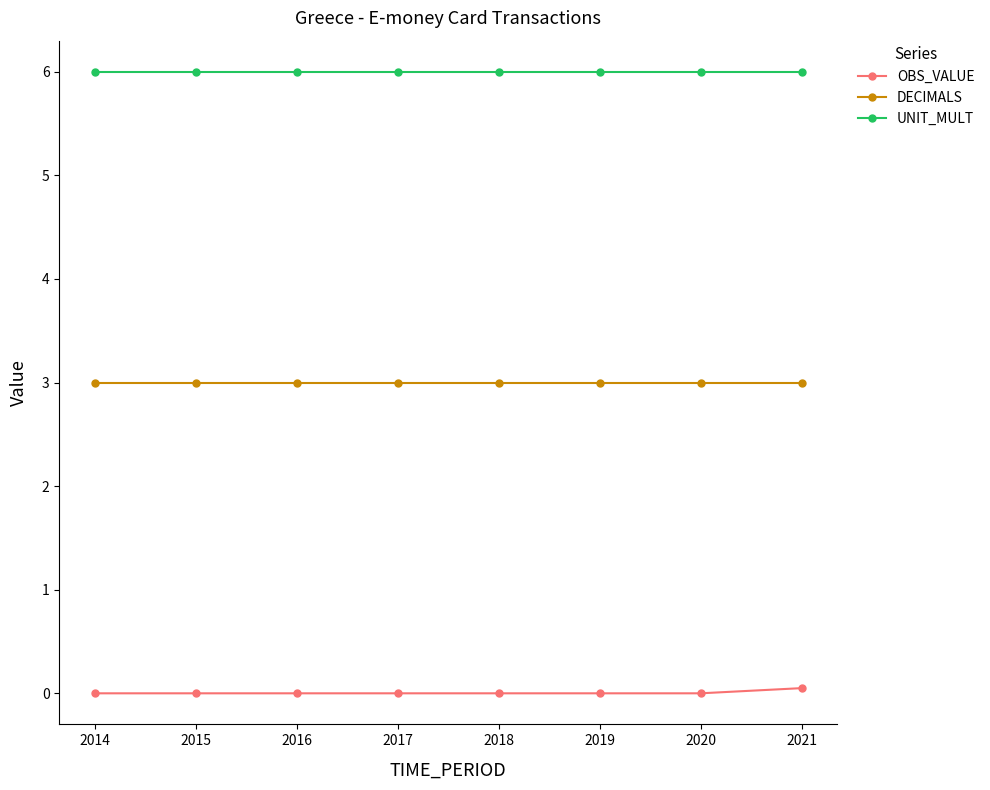

Is the value of DECIMALS at 2019 greater than the value of UNIT_MULT at 2015?

No